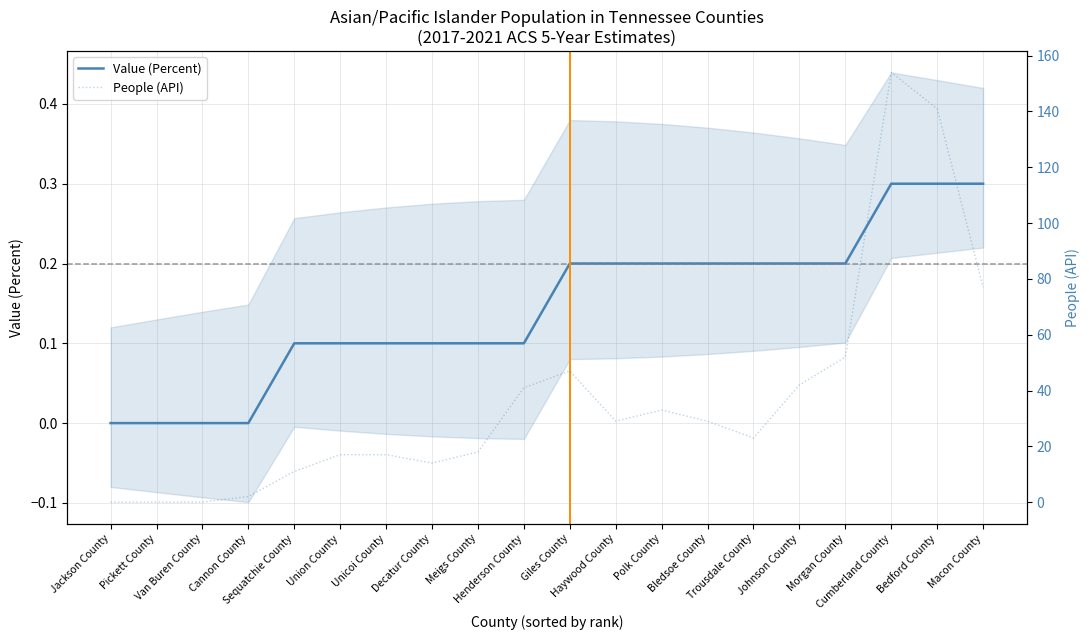

Which series has the largest range (max minus min)?

People (API)